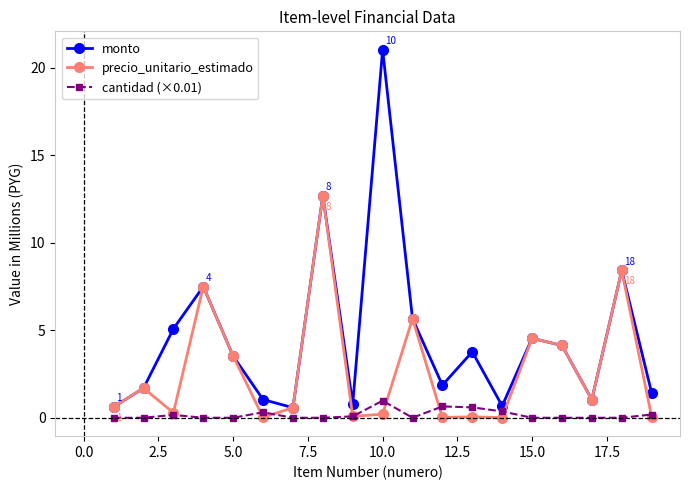

At how many categories does at least one series exceed 0?

19